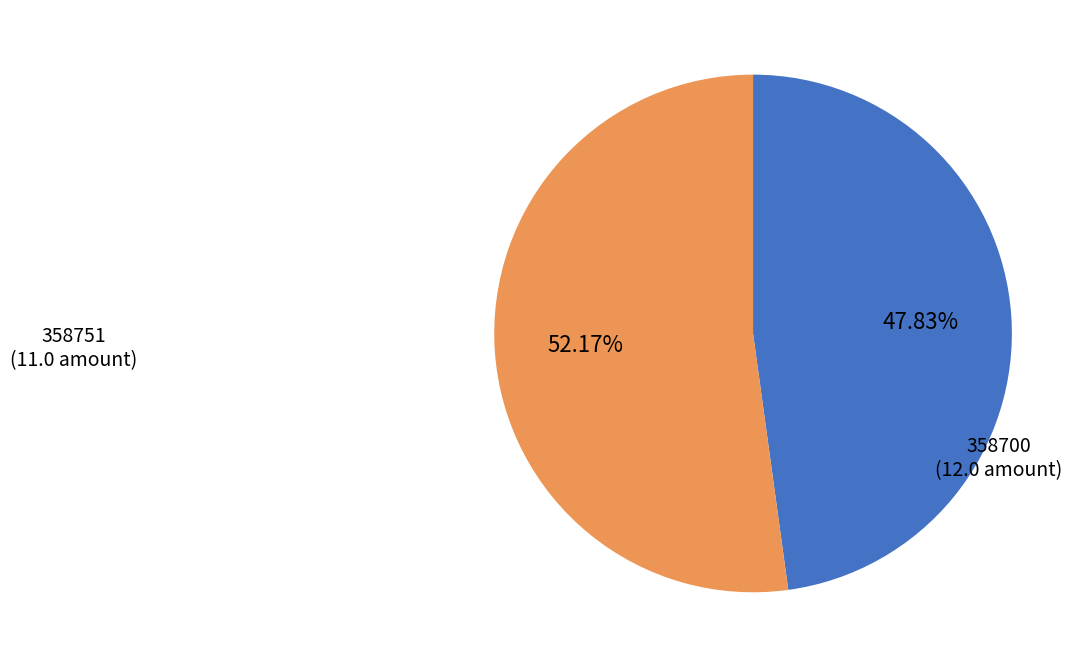

Rank the categories by value from highest to lowest.

358700, 358751